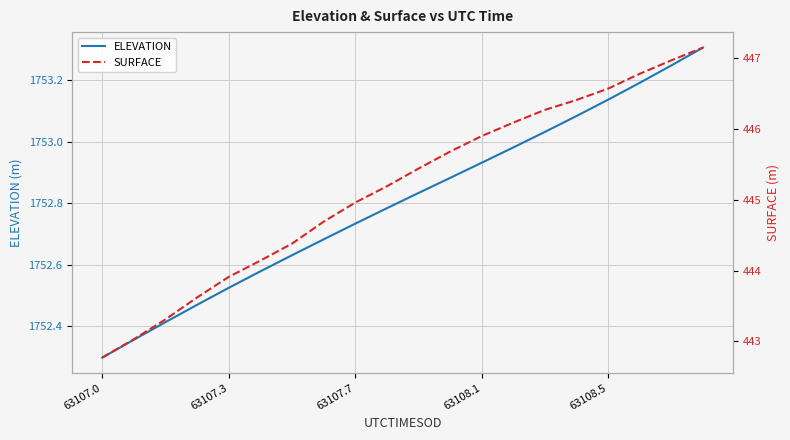

The value of ELEVATION at 63108.5 is 576.9. True or false?

False